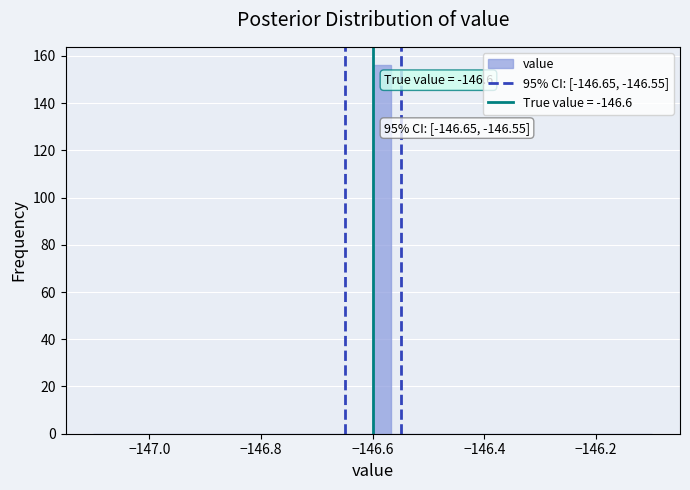

Read against the x-axis, roughly where is the centre of the tallest bar?

-146.58